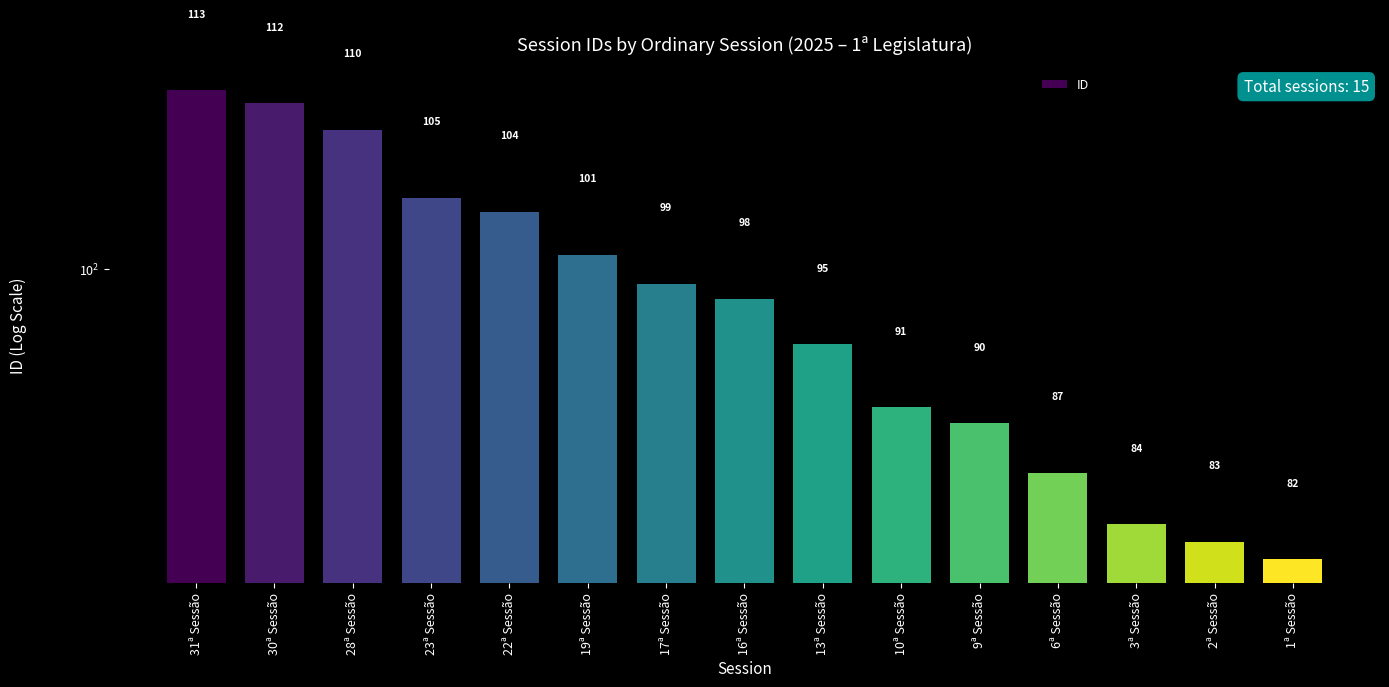

Which has a higher value, 28ª Sessão or 19ª Sessão?

28ª Sessão